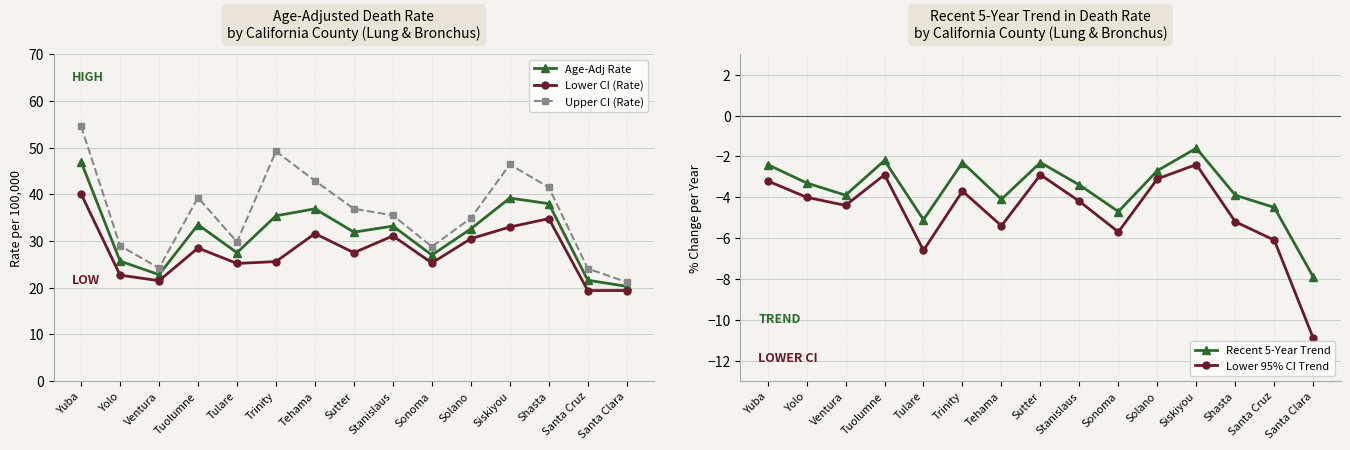

What position from the left is Stanislaus?

9